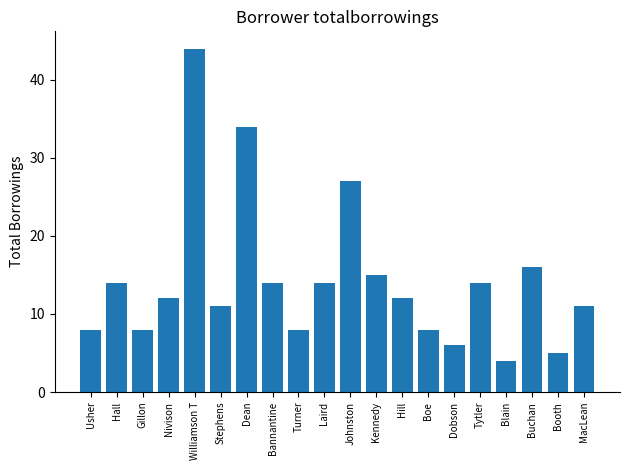

What is the difference between the maximum and minimum values?

40